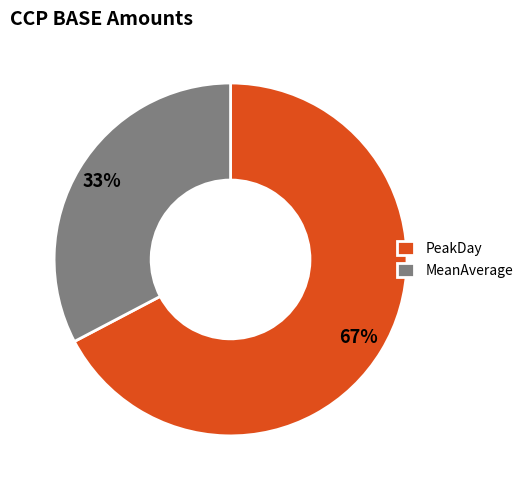

Do MeanAverage and PeakDay together represent more than half of the pie?

Yes